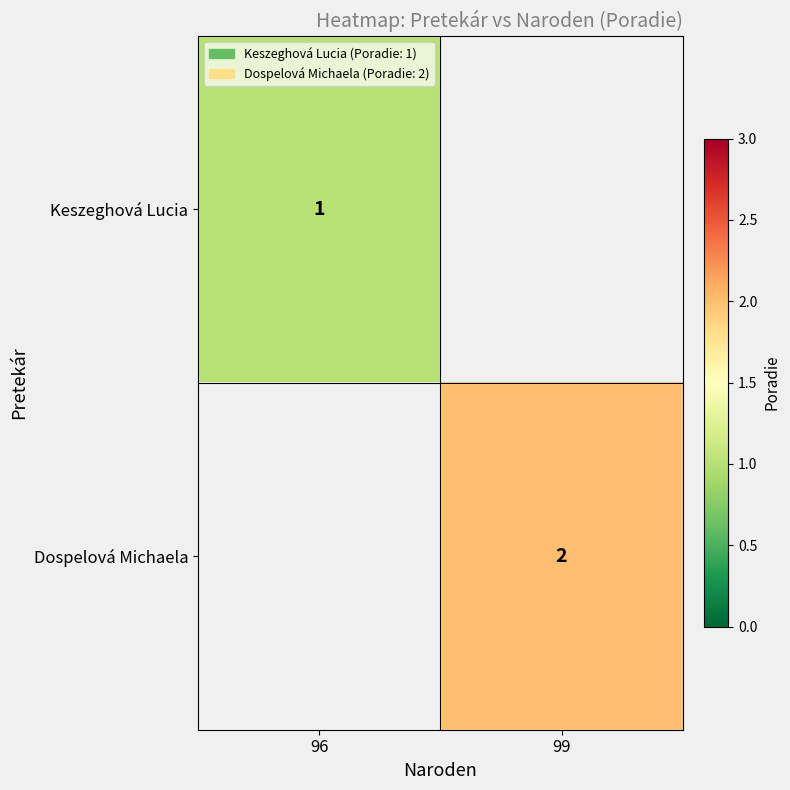

The value of Dospelová Michaela at 99 is 2. True or false?

True